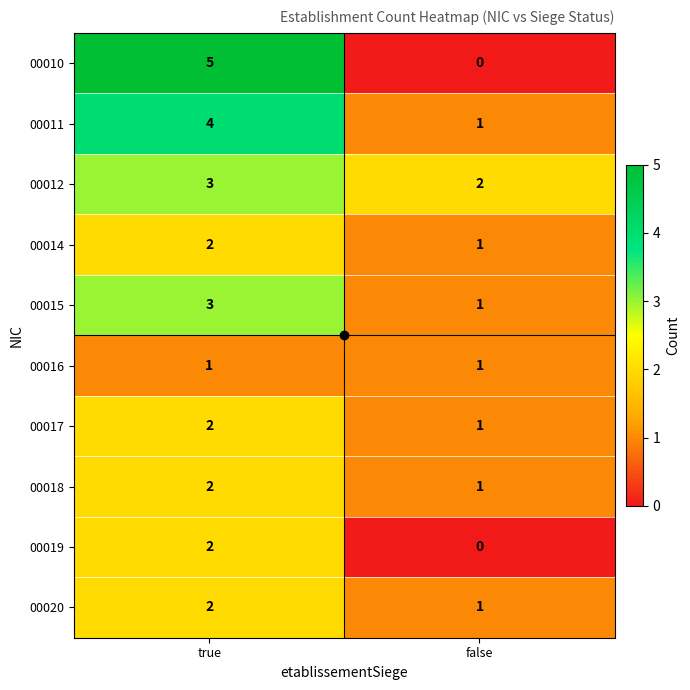

At which label does 00010 reach its peak?

true